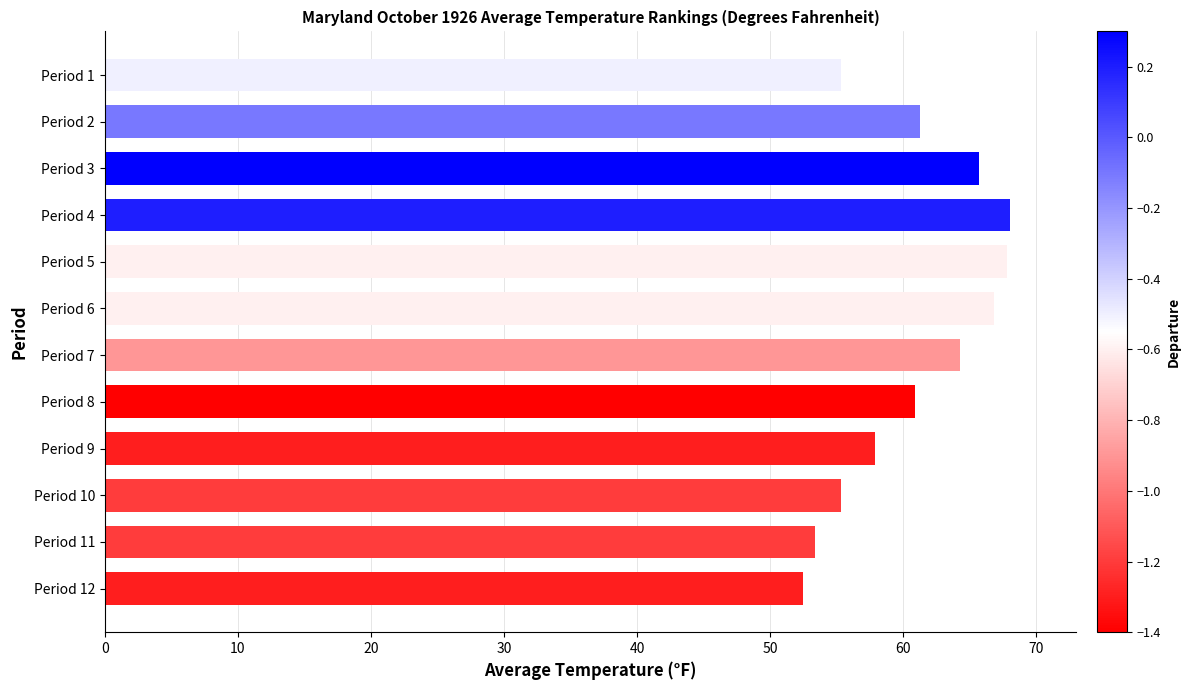

What is the difference between the second highest and minimum values?

15.3